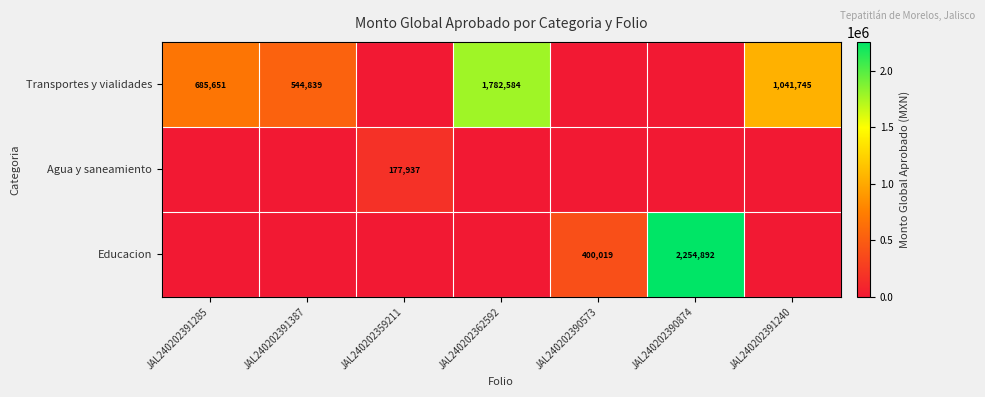

Which has a higher value, JAL240202391285 or JAL240202390874?

JAL240202391285